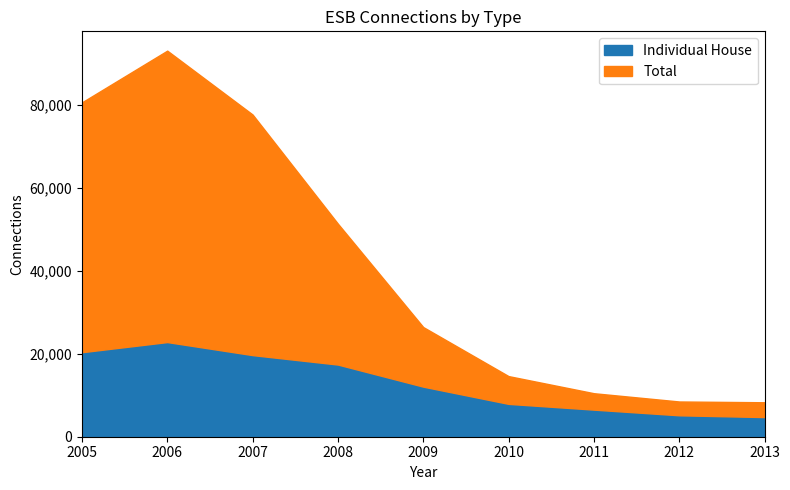

Is it true that Total equals 14602 at 2010?

True